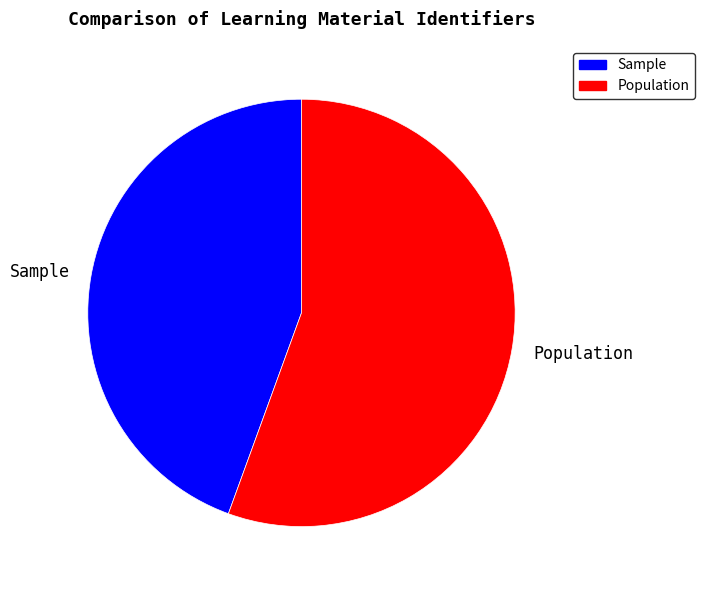

How many slices are in this pie chart?

2